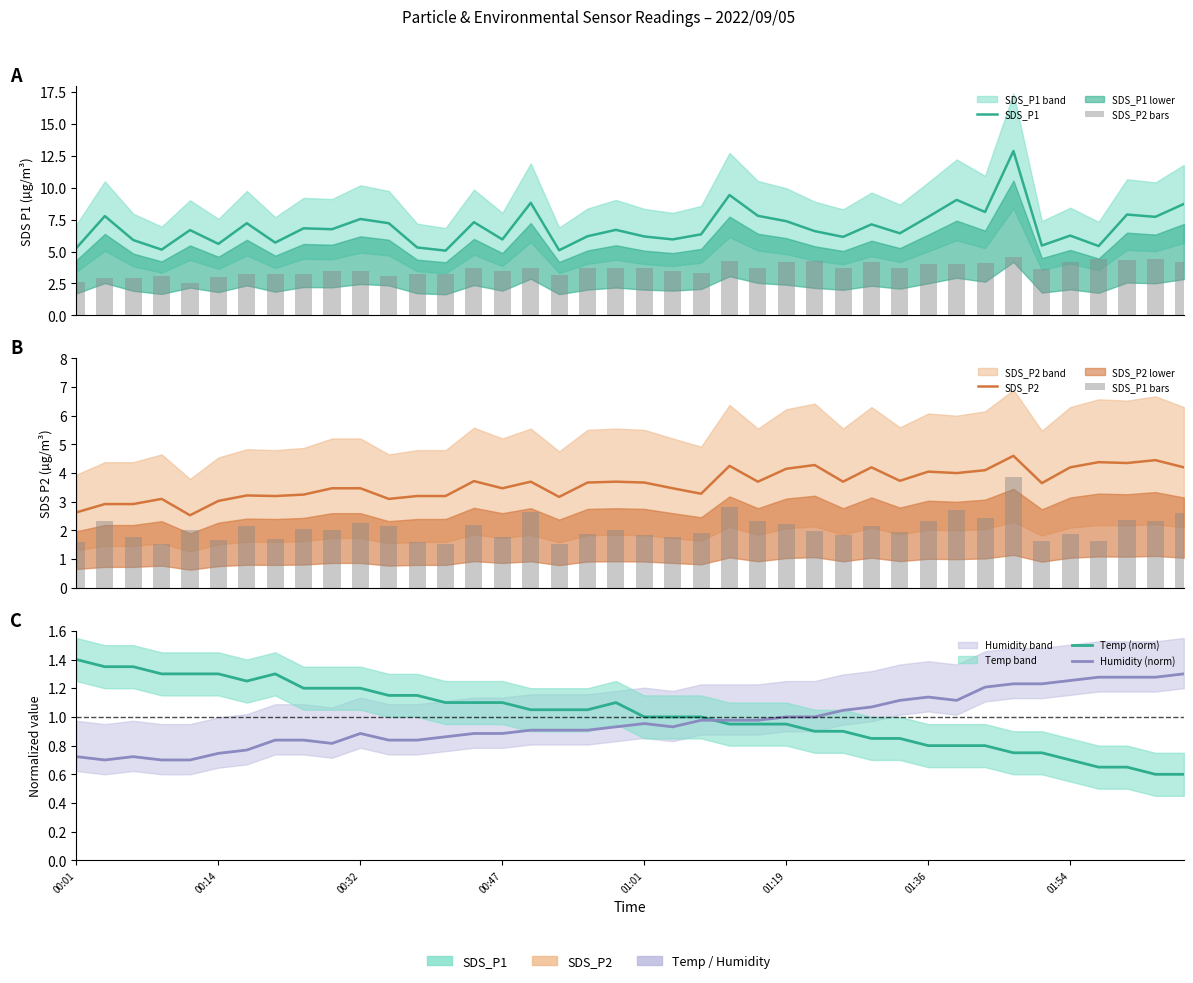

At which category is the sum across all series the highest?

33